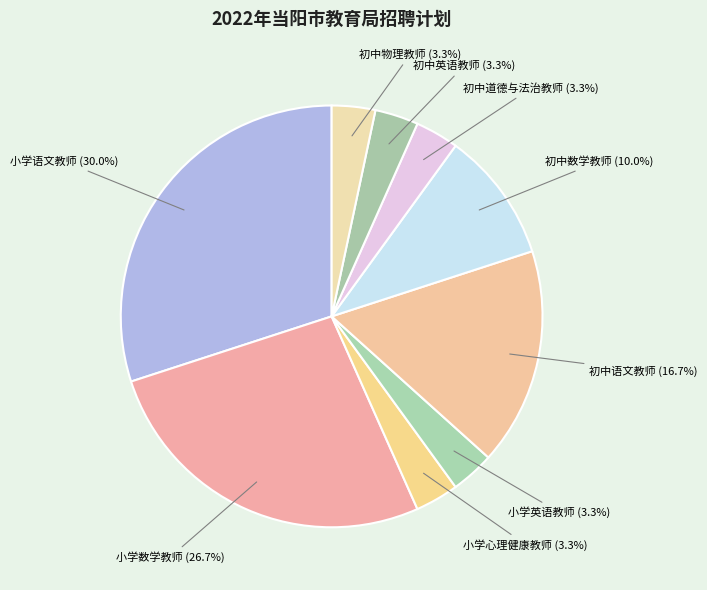

Count the number of slices in the pie.

9